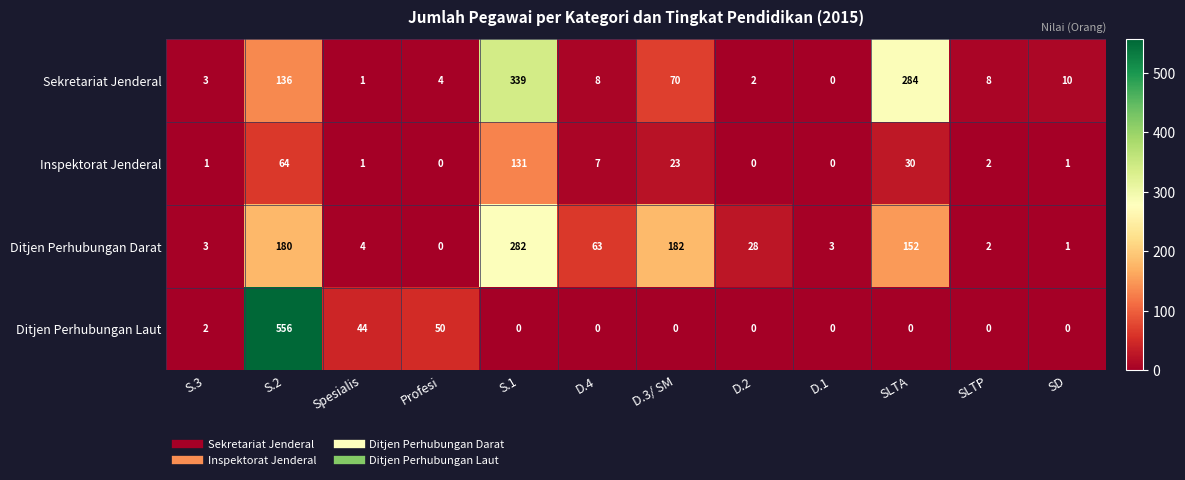

Is it true that Sekretariat Jenderal equals 3 at S.3?

True